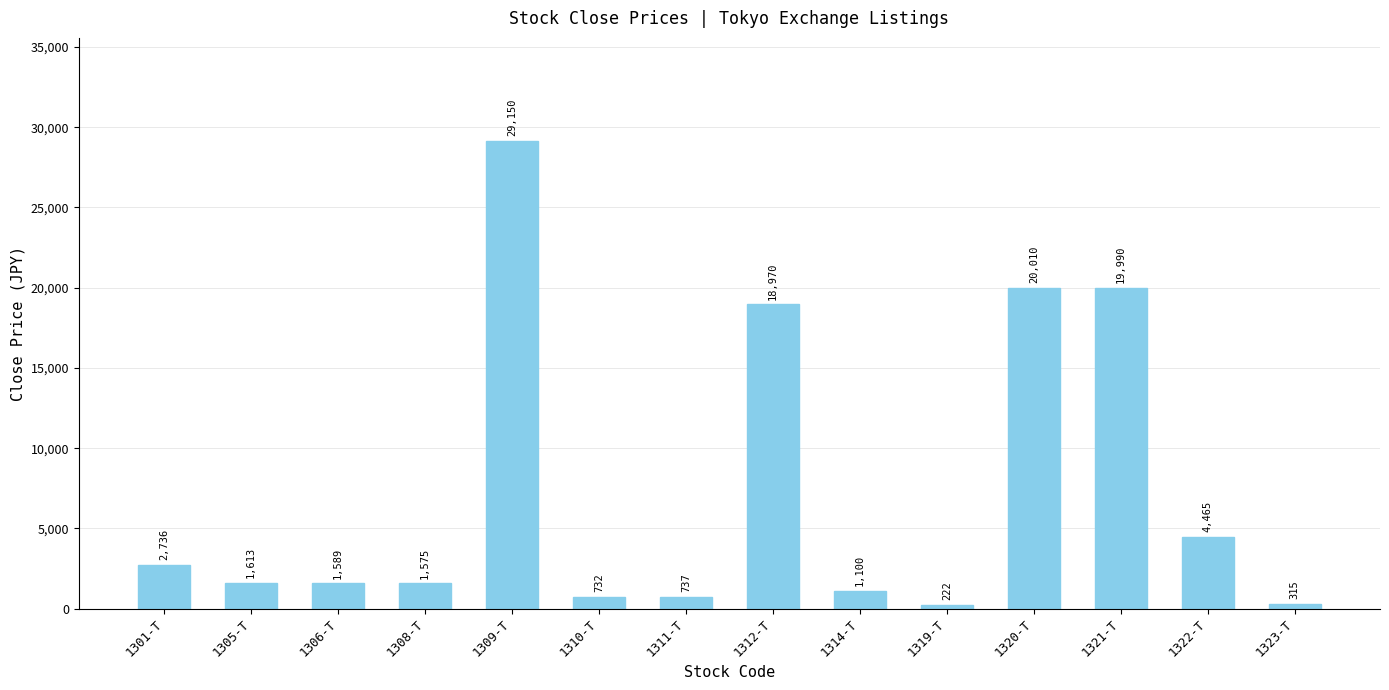

True or false: the data shows 18970 at 1312-T.

True